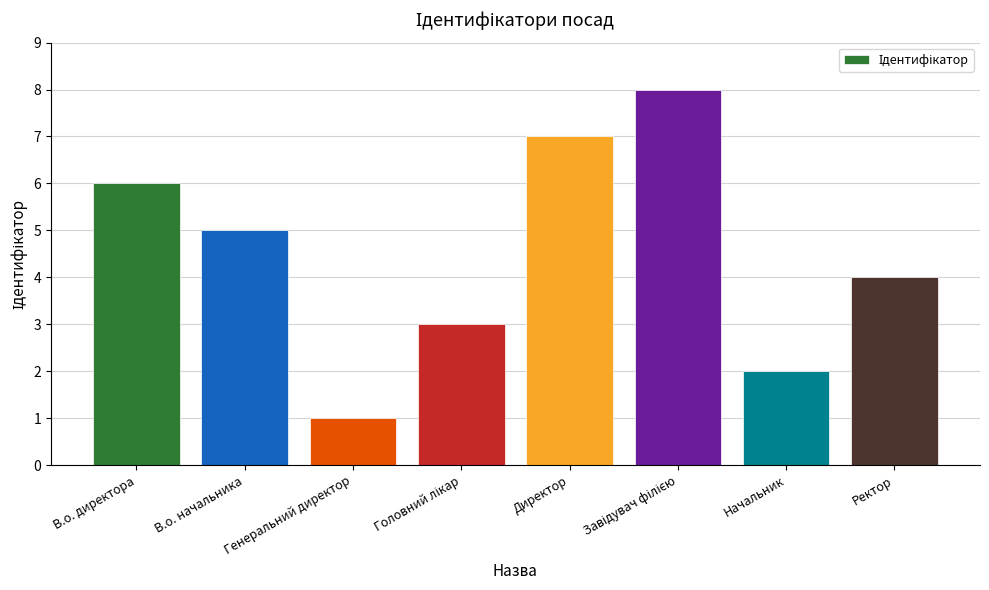

Which category has the lowest value across all series?

Генеральний директор